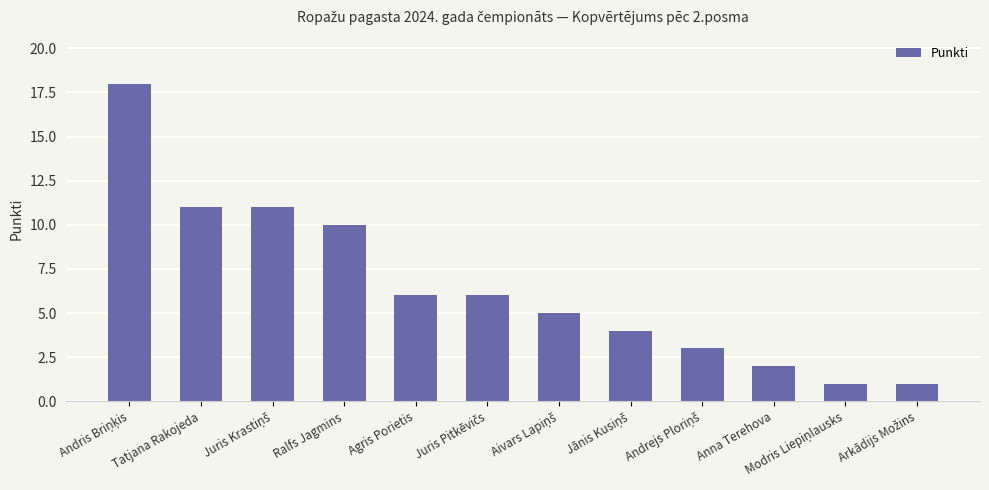

What is the value of the 8th bar from the left?

4